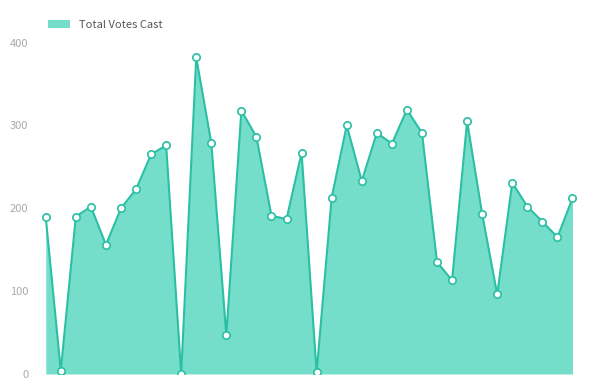

What is the greatest value displayed?

382